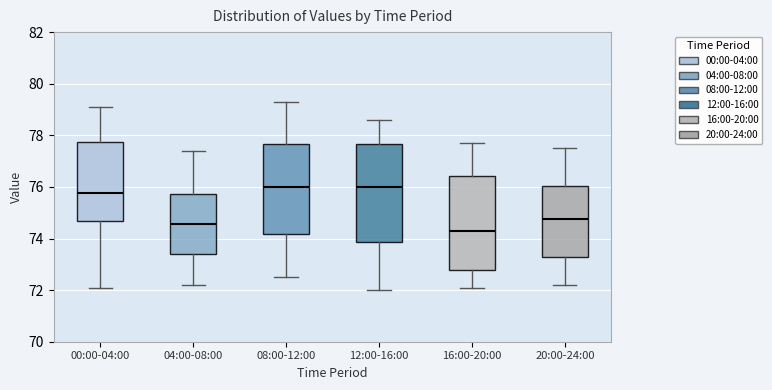

Reading left to right, read every box against the y-axis: the position of its median line, the range the box covers, and the ends of its whiskers. The values are not printed on the chart, so give them approximately, as read against the axis.

00:00-04:00: median 75.8, box 74.6 to 77.8, whiskers 72.2 to 79.2
04:00-08:00: median 74.6, box 73.4 to 75.8, whiskers 72.2 to 77.4
08:00-12:00: median 76.0, box 74.2 to 77.6, whiskers 72.6 to 79.4
12:00-16:00: median 76.0, box 73.8 to 77.6, whiskers 72.0 to 78.6
16:00-20:00: median 74.4, box 72.8 to 76.4, whiskers 72.2 to 77.8
20:00-24:00: median 74.8, box 73.4 to 76.0, whiskers 72.2 to 77.6